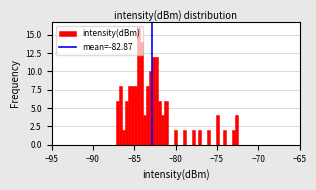

Around what value on the x-axis is the tallest bar? Give the approximate position of its centre, as read against the axis.

-84.5